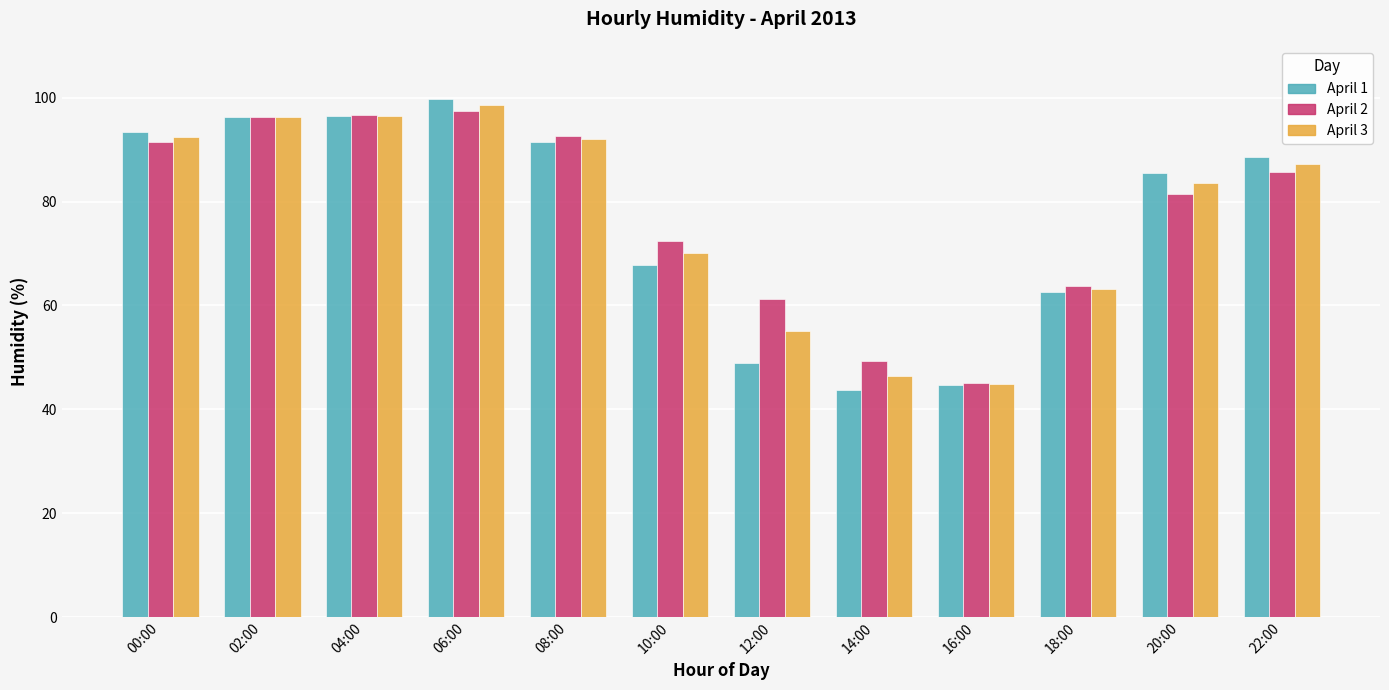

Is it true that April 2 equals 49.3 at 14:00?

True